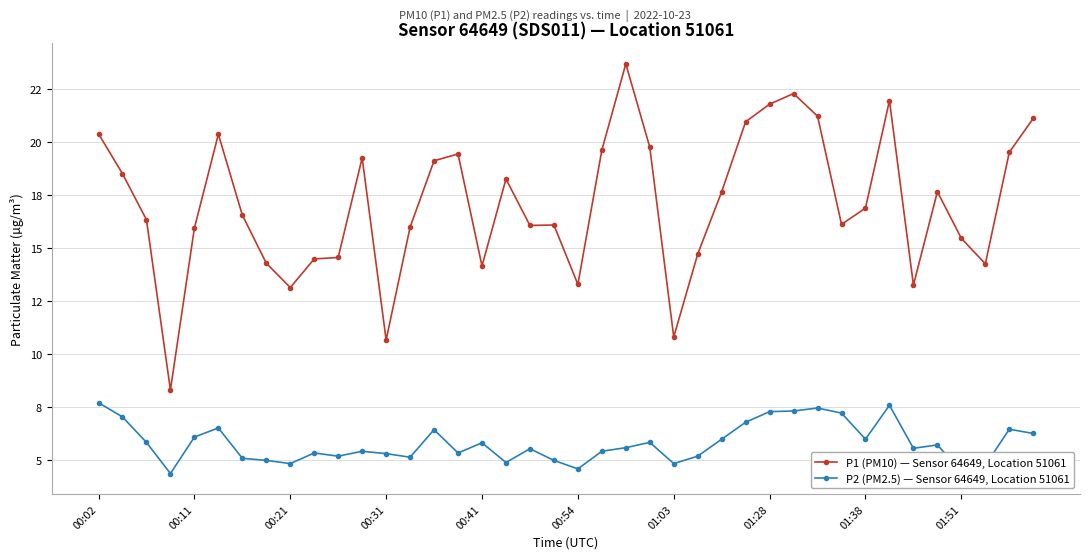

What are all the series names shown in the legend?

P1 (PM10) — Sensor 64649, Location 51061, P2 (PM2.5) — Sensor 64649, Location 51061